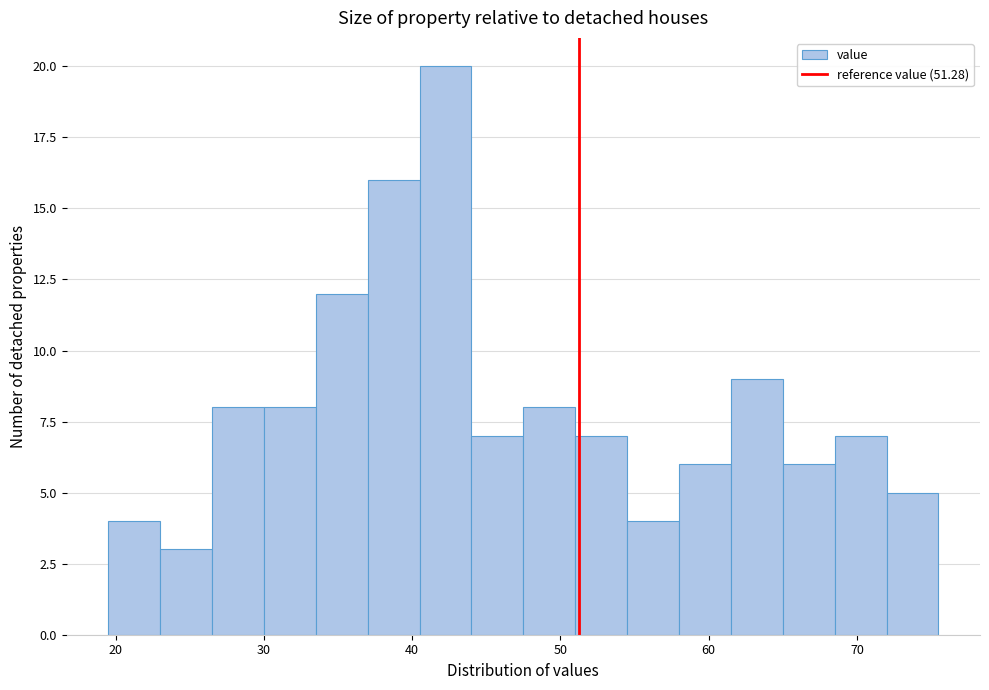

Read against the x-axis, roughly where is the centre of the tallest bar?

42